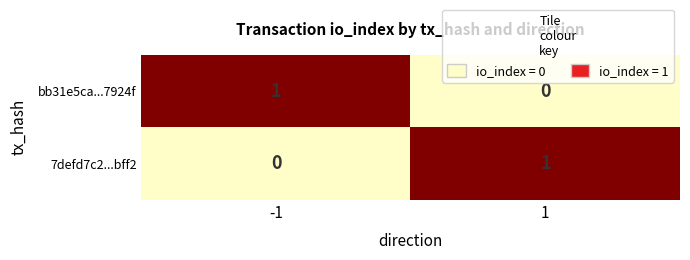

Reading left to right, what are all the values shown in this chart?

bb31e5ca...7924f: -1=1	1=0
7defd7c2...bff2: -1=0	1=1